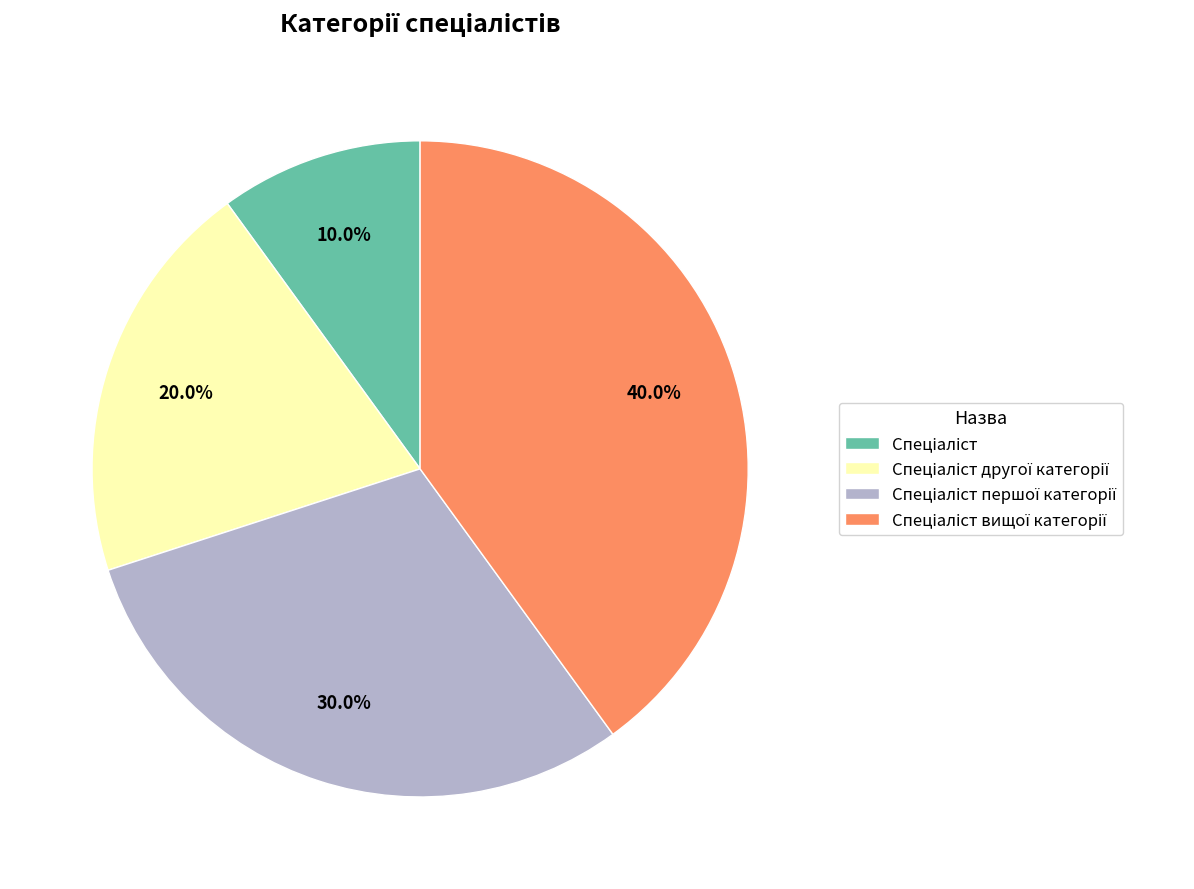

Rank the categories by value from highest to lowest.

Спеціаліст вищої категорії, Спеціаліст першої категорії, Спеціаліст другої категорії, Спеціаліст